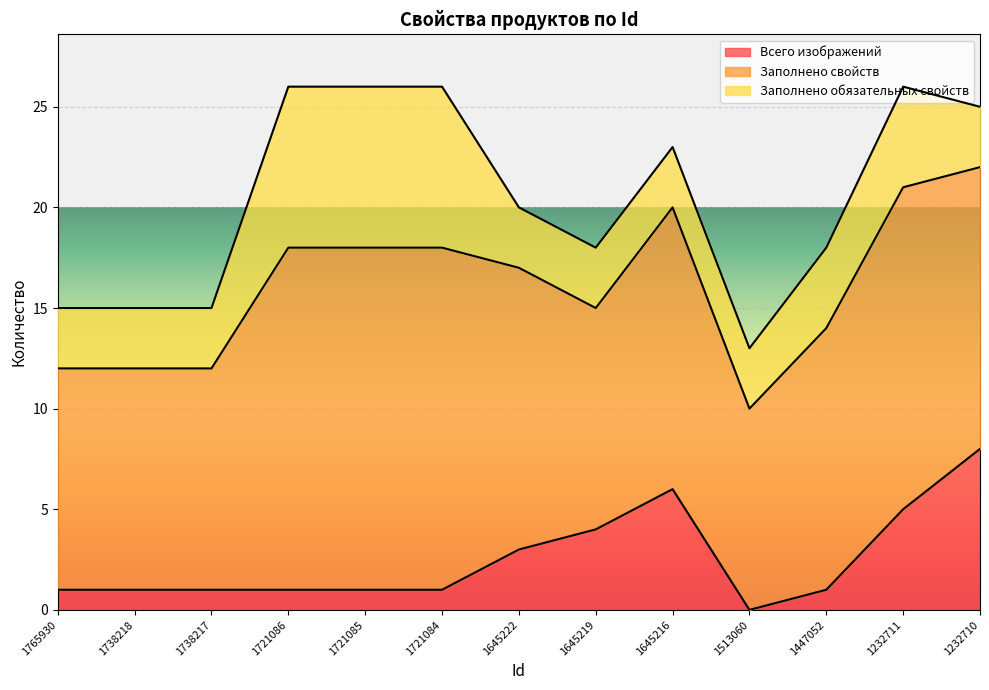

What is the sum of the Всего изображений values at 1738217 and 1232711?

6